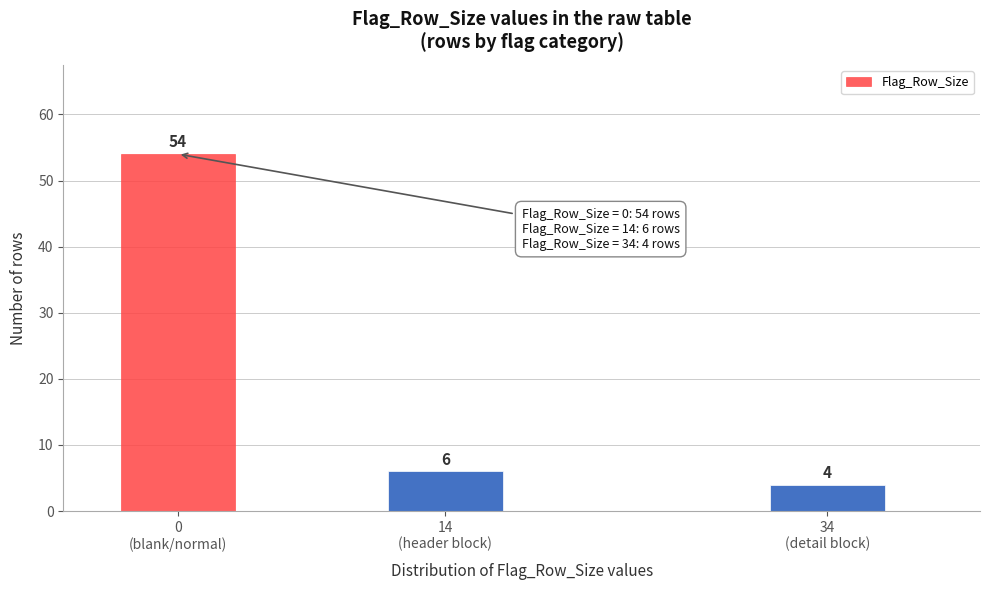

What is the maximum value shown in the chart?

54